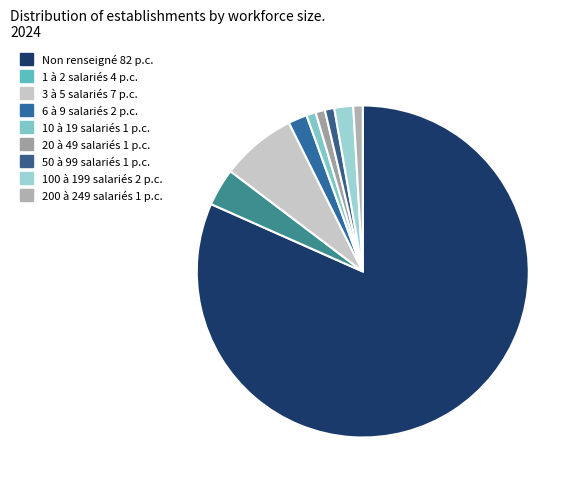

How many segments does this pie chart have?

9